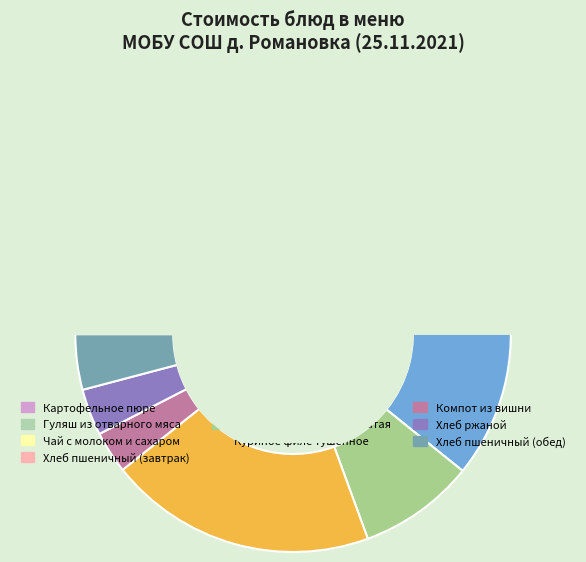

How many segments does this pie chart have?

10